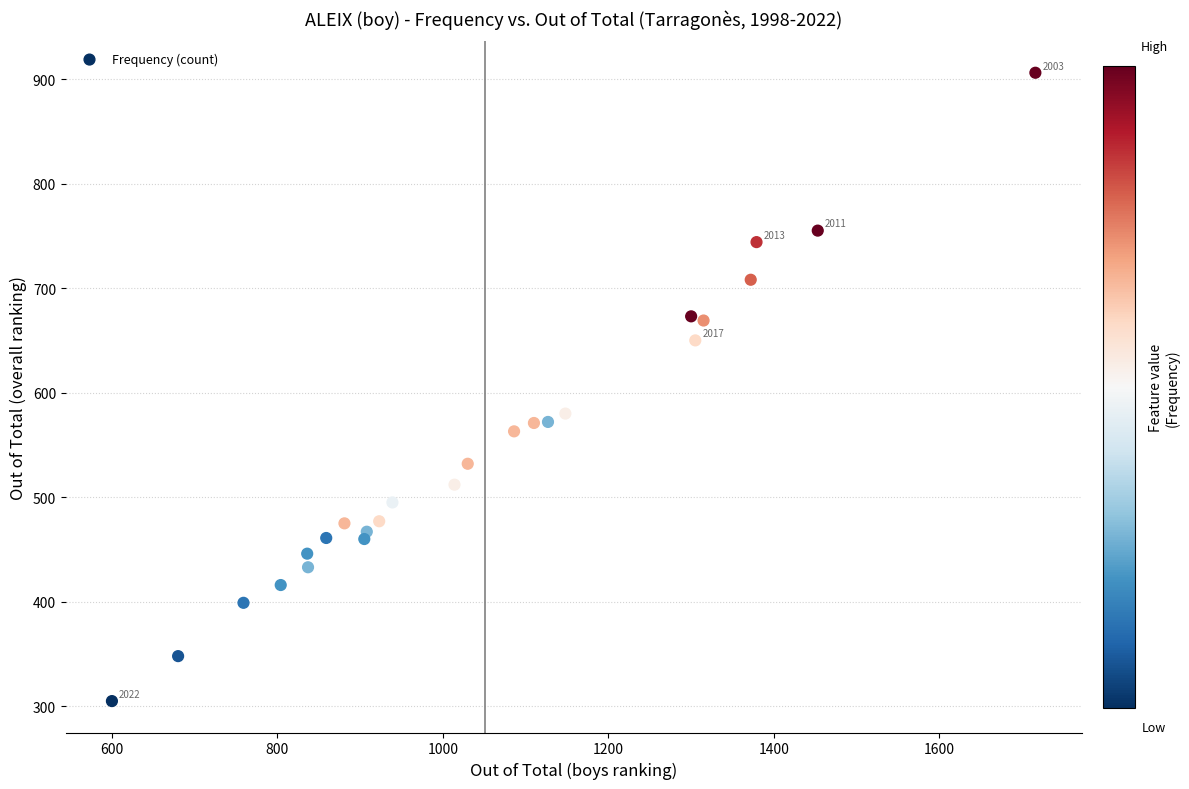

What Y value in the scatter plot is closest to 605?

580